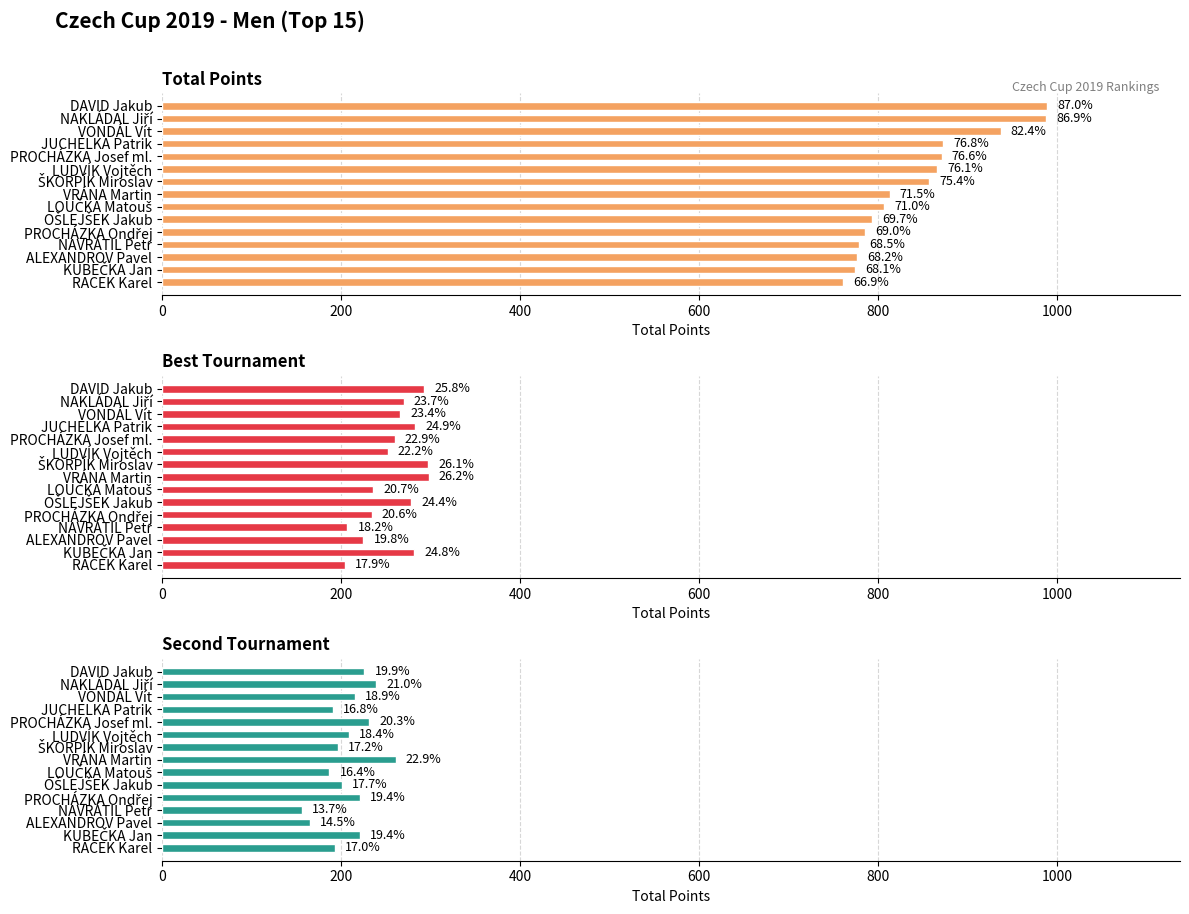

How many bars are there in each group?

3